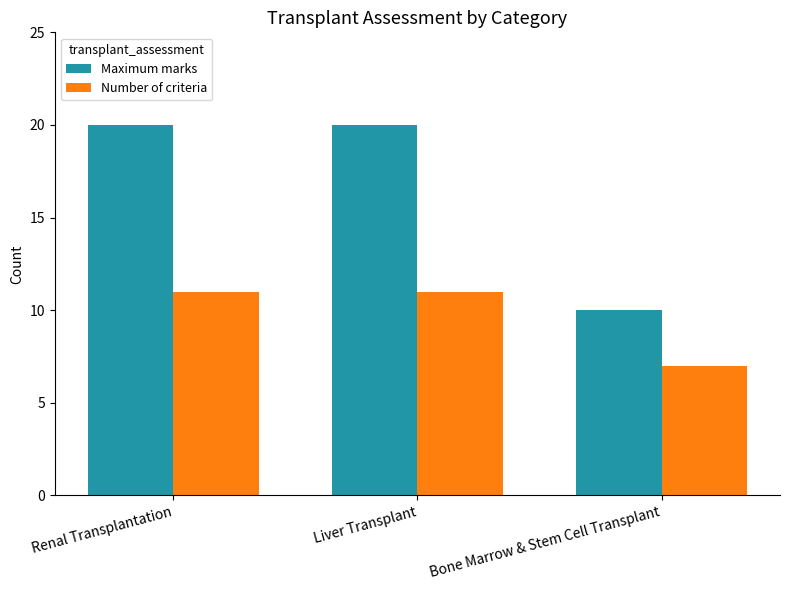

Is it true that Maximum marks equals 9 at Liver Transplant?

False